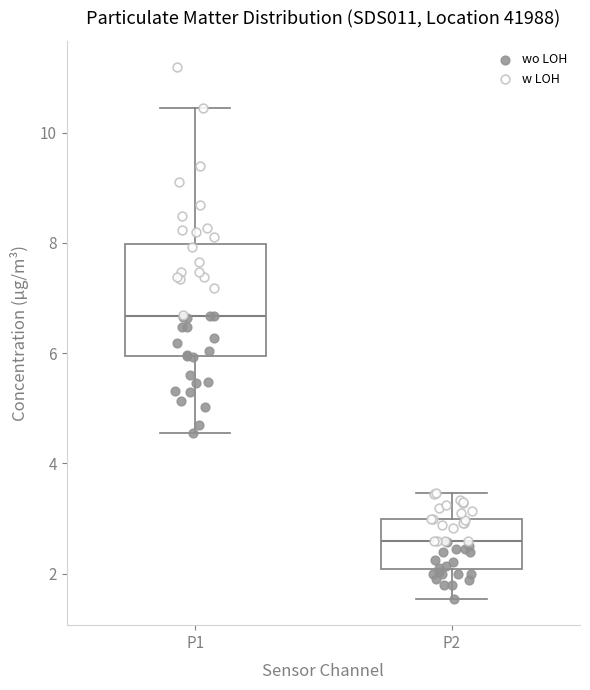

Where does the median line of the box for P2 sit on the y-axis? The values are not printed on the chart, so give them approximately, as read against the axis.

2.6